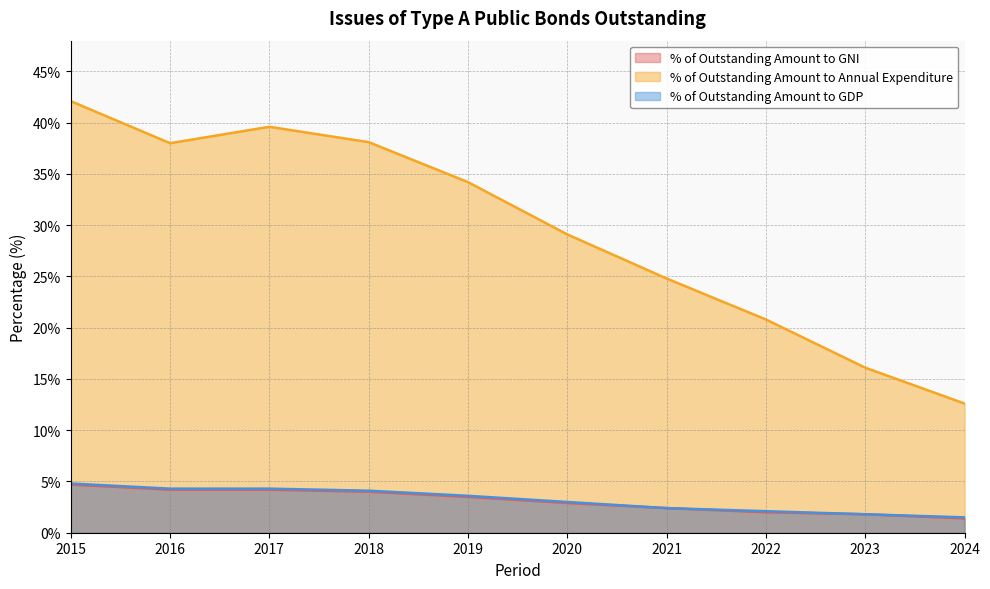

Which series has the largest total across all categories?

% of Outstanding Amount to Annual Expenditure